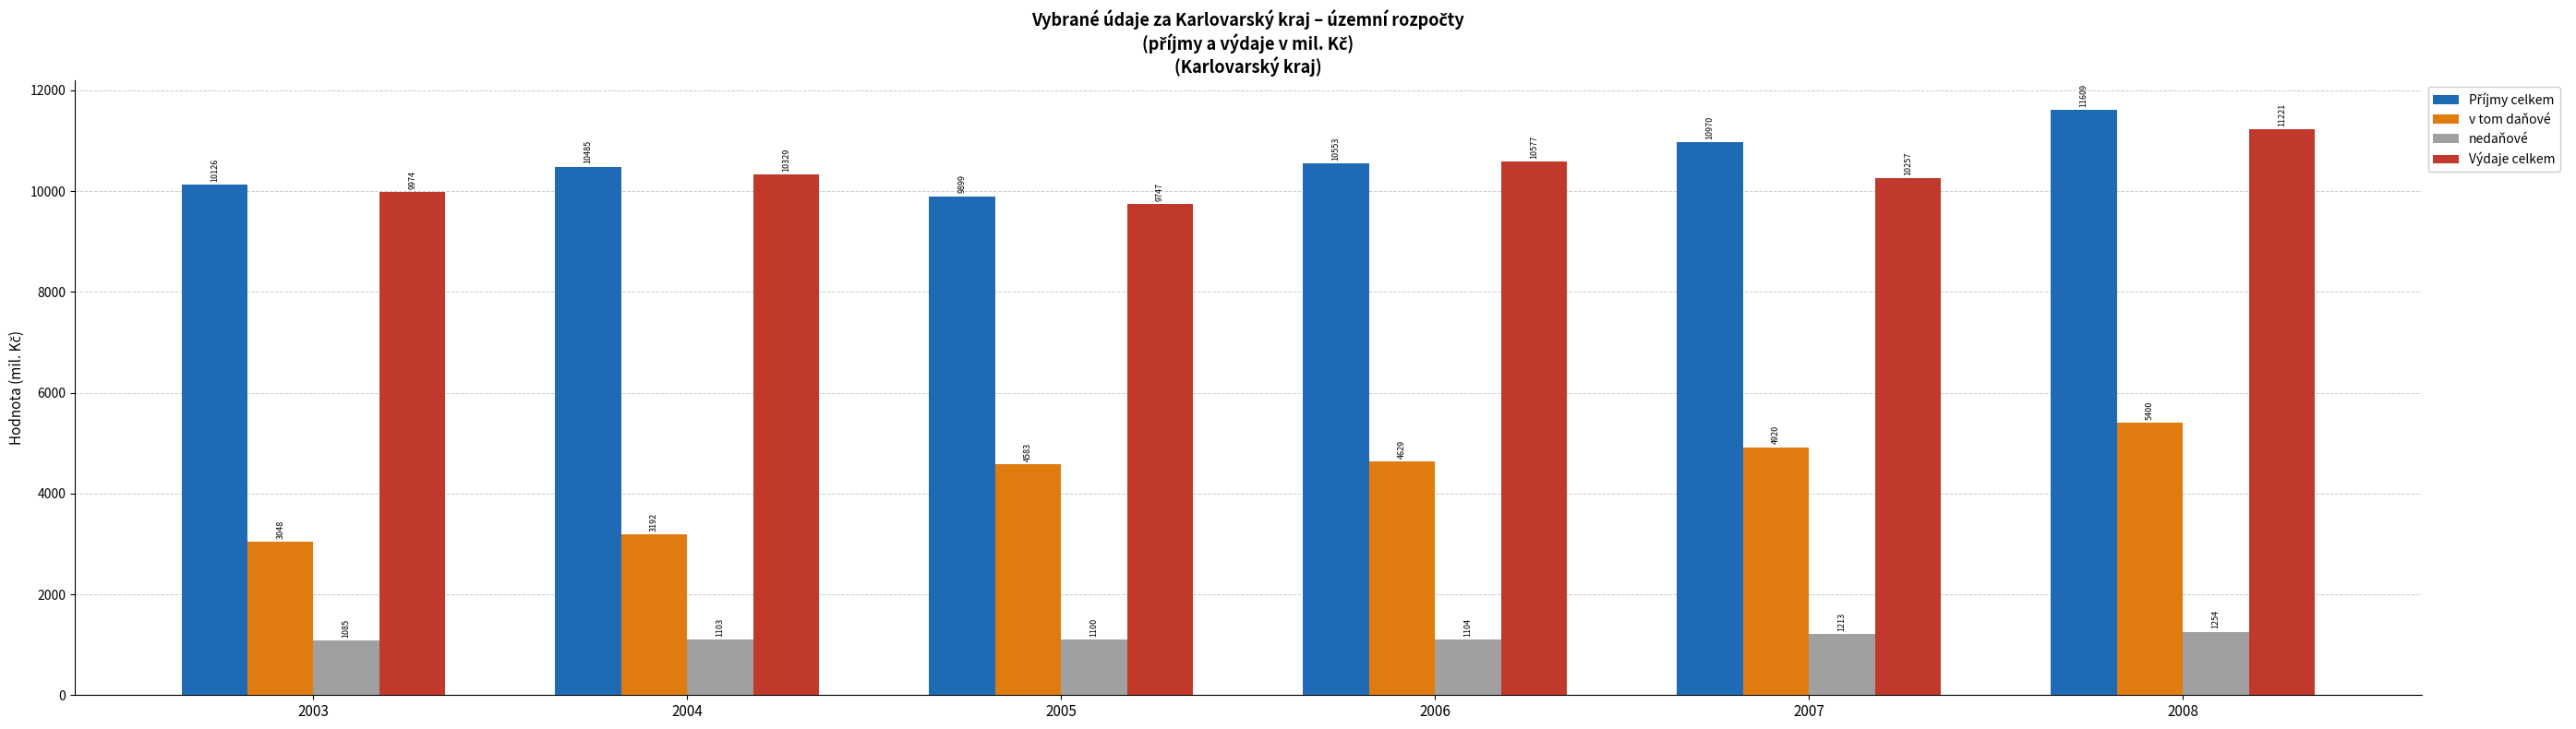

What is the value of the nedaňové bar at the 3rd from the left?

1100.3